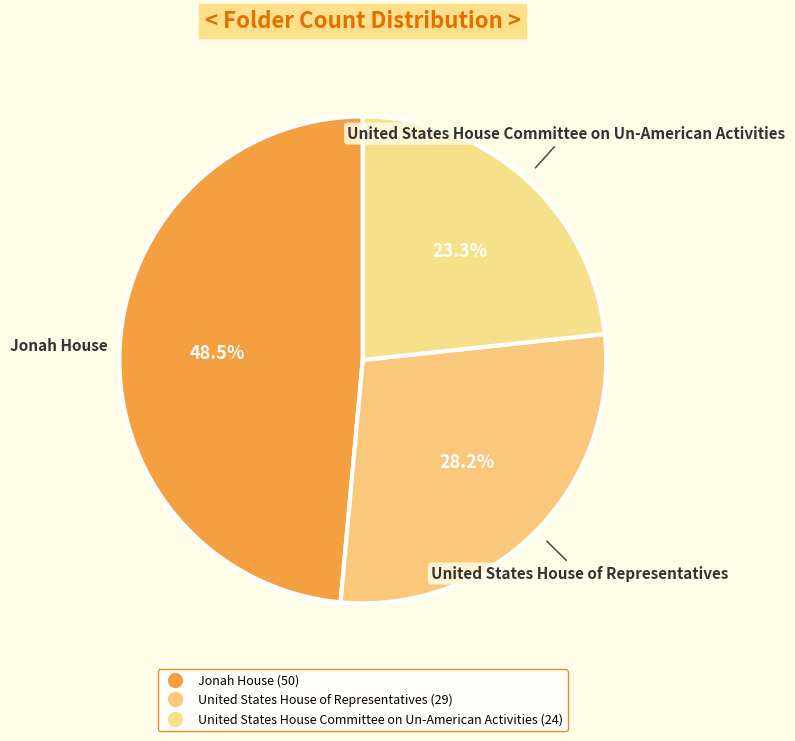

Between Jonah House and United States House Committee on Un-American Activities, which is larger?

Jonah House